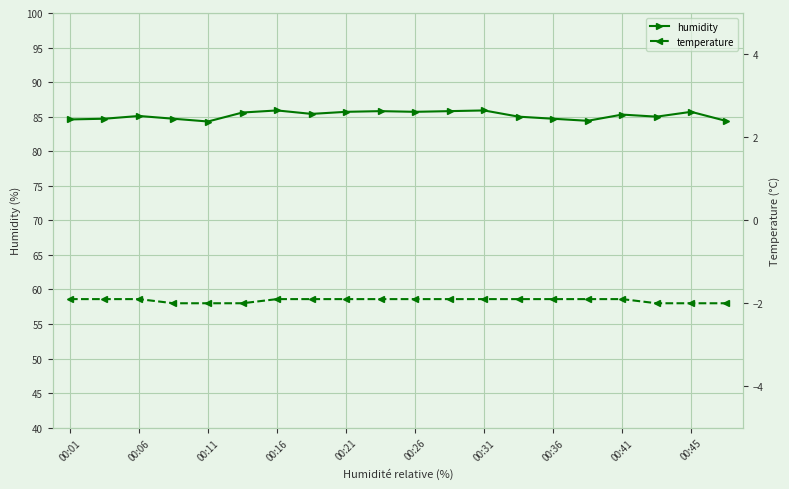

Reading left to right, what are all the values shown in this chart?

humidity: 84.6	84.7	85.1	84.7	84.3	85.6	85.9	85.4	85.7	85.8	85.7	85.8	85.9	85.0	84.7	84.4	85.3	85.0	85.7	84.4
temperature: -1.9	-1.9	-1.9	-2.0	-2.0	-2.0	-1.9	-1.9	-1.9	-1.9	-1.9	-1.9	-1.9	-1.9	-1.9	-1.9	-1.9	-2.0	-2.0	-2.0